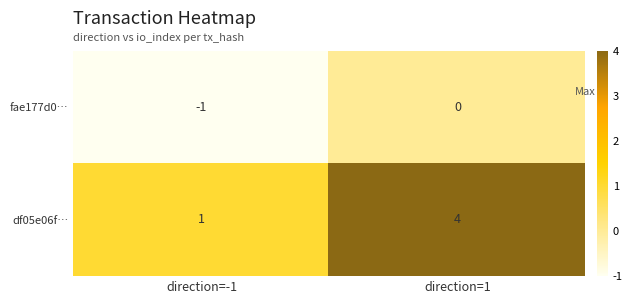

Reading left to right, transcribe all the data shown in this chart.

fae177d0…: -1	0
df05e06f…: 1	4